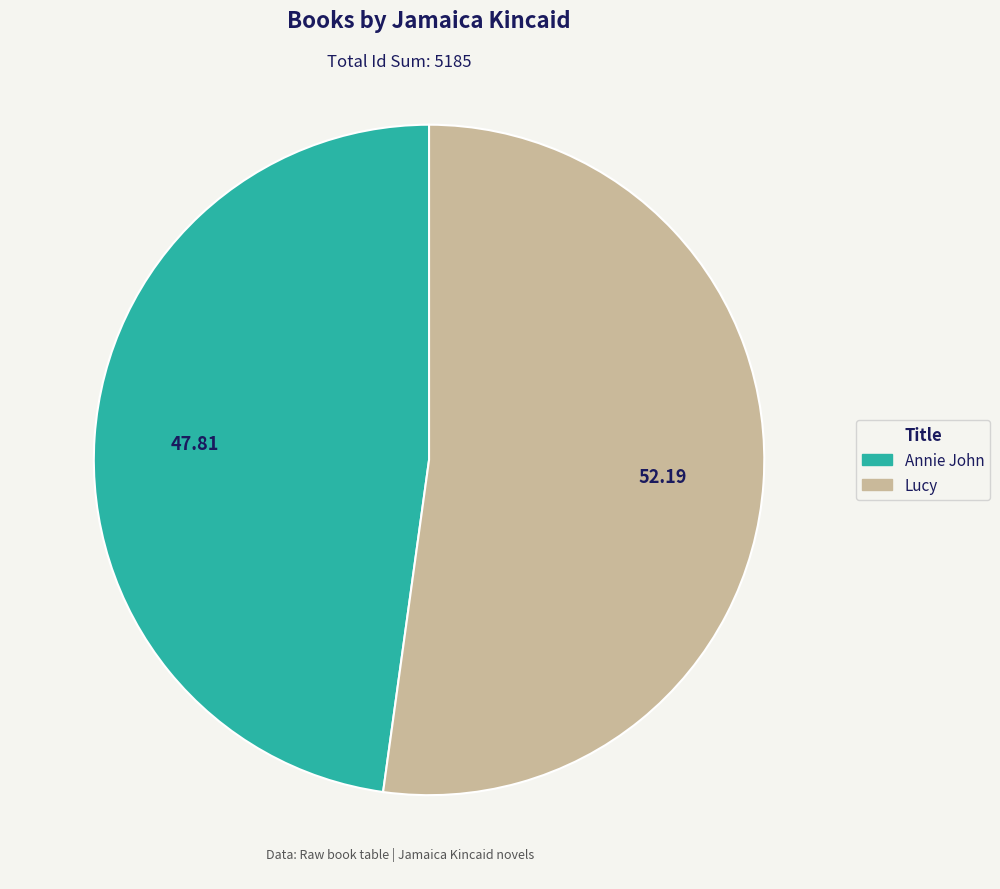

What is the smallest slice in the pie chart?

Annie John